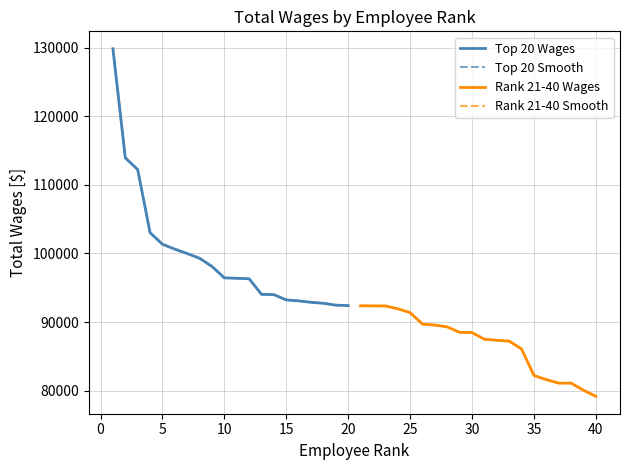

Which series has the largest range (max minus min)?

Top 20 Wages